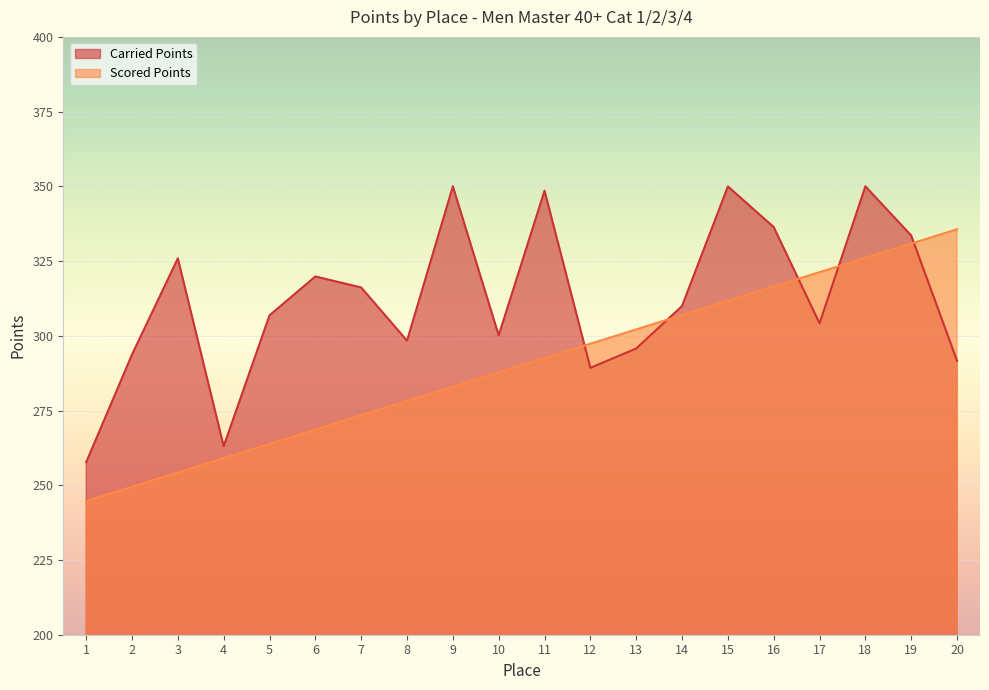

What is the spread (max minus min) of values at 7?

42.7